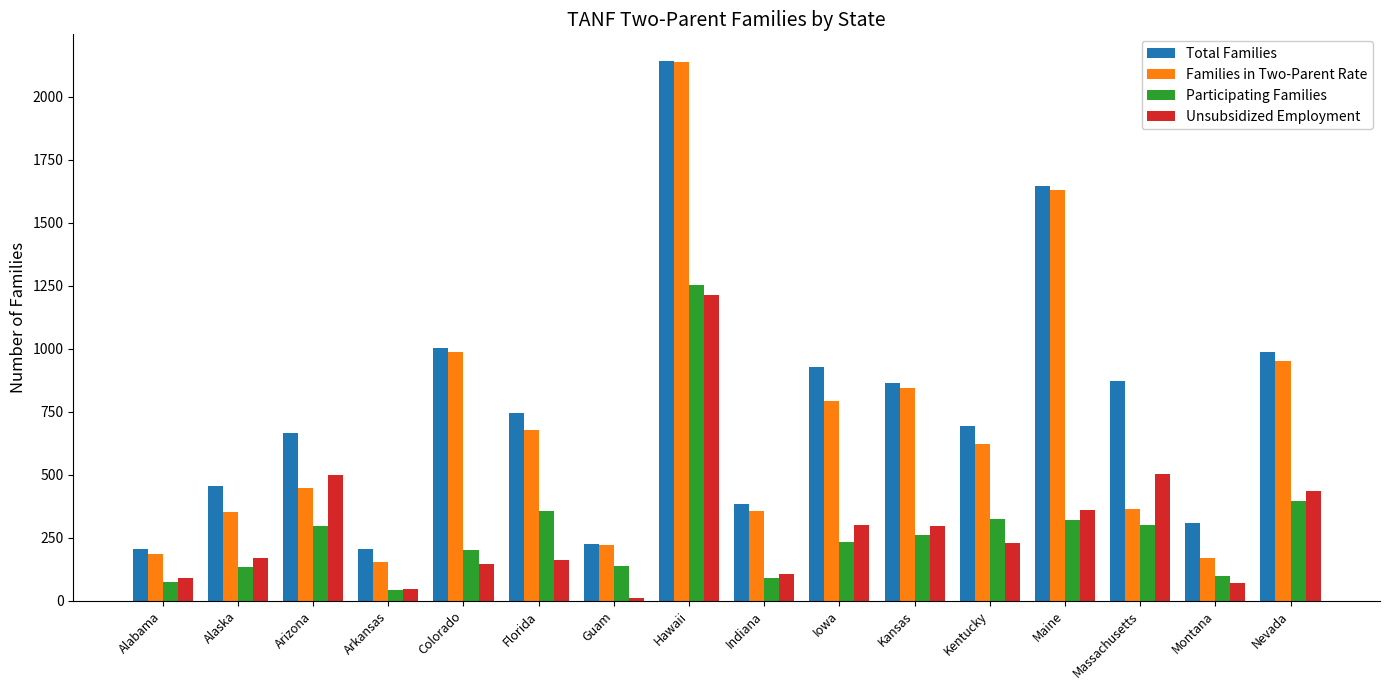

True or false: Participating Families has a value of 200 at Colorado.

True